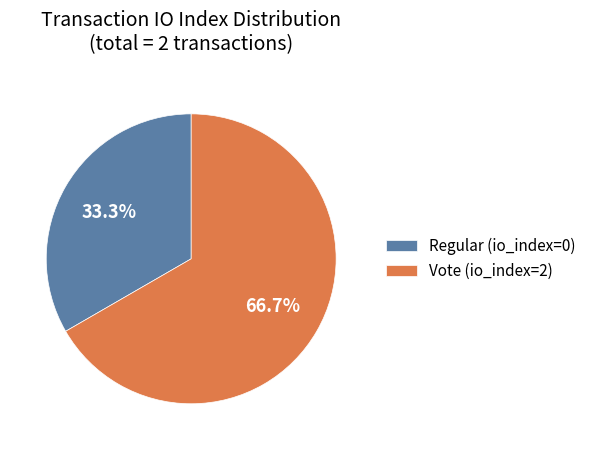

To the nearest percent, what is the average slice percentage?

50%